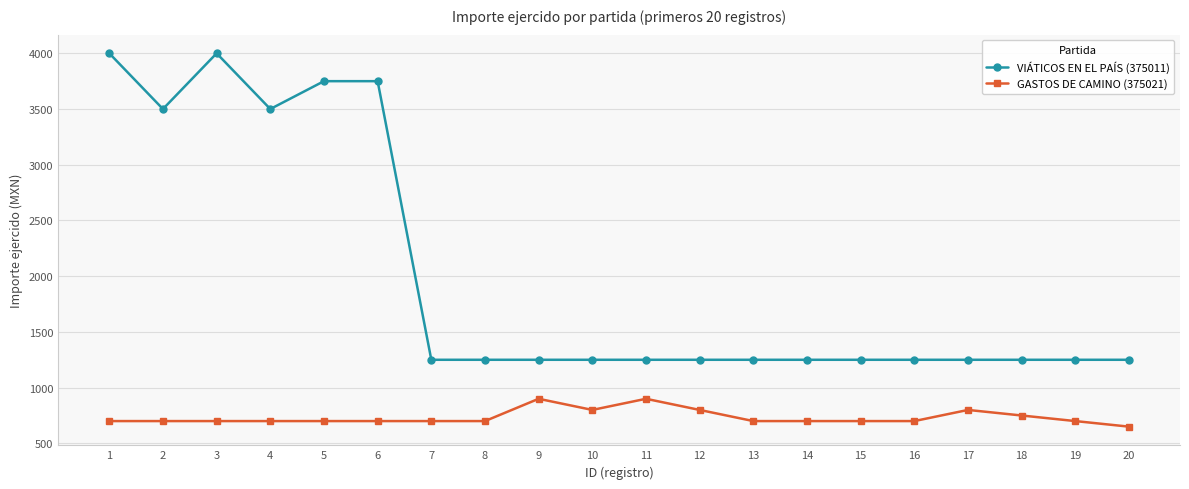

Rank the series by their maximum value, from highest to lowest.

VIÁTICOS EN EL PAÍS (375011), GASTOS DE CAMINO (375021)